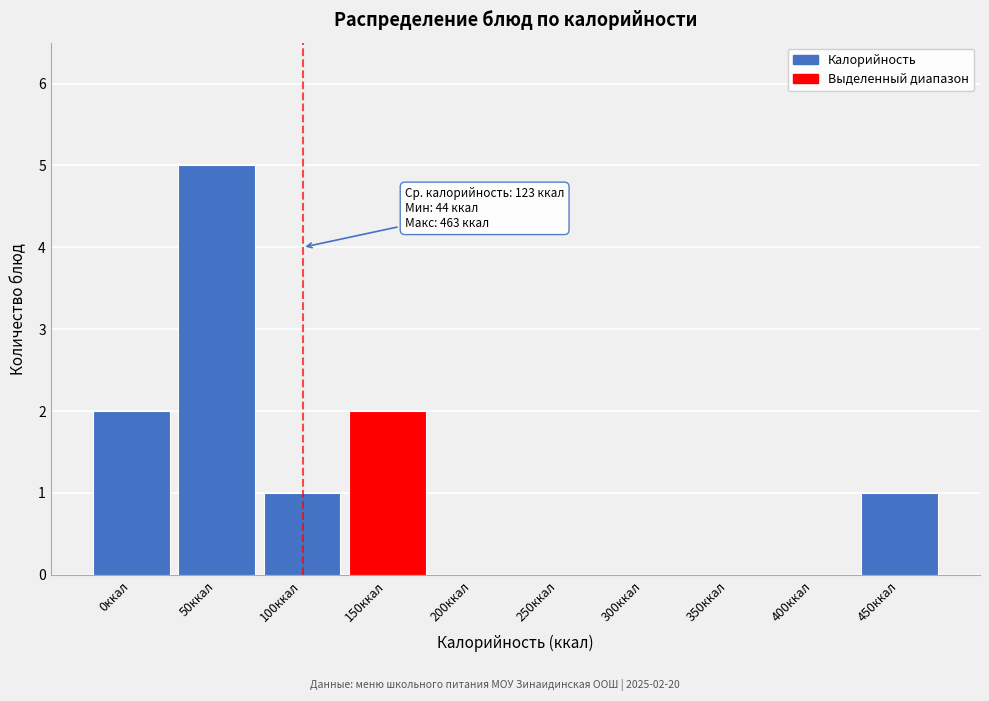

Reading left to right, extract all data points from this chart.

0ккал=2	50ккал=5	100ккал=1	150ккал=2	200ккал=0	250ккал=0	300ккал=0	350ккал=0	400ккал=0	450ккал=1